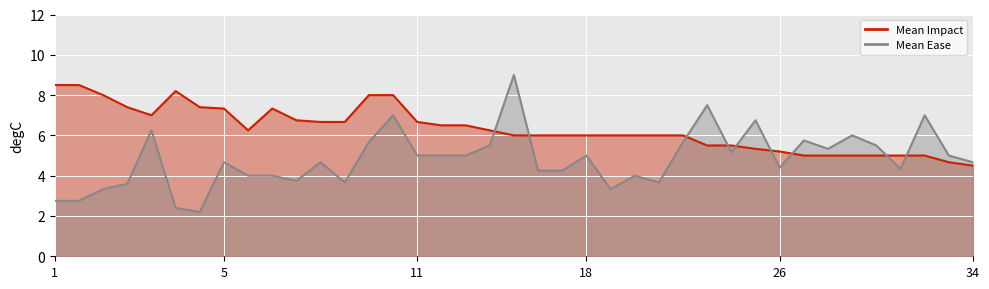

What is the approximate value of Mean Impact line at 6?

7.4